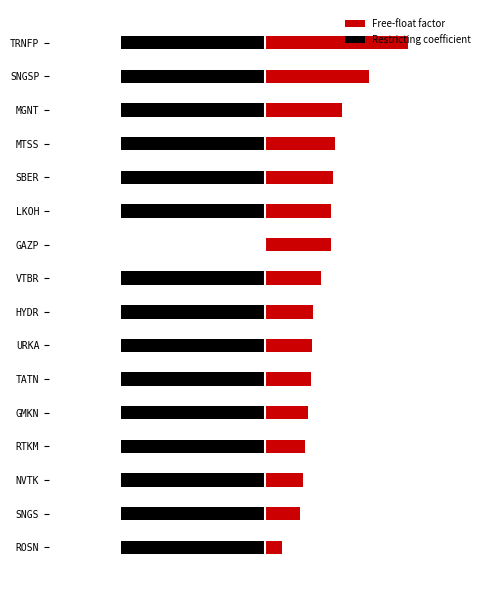

How many groups of bars are there?

16